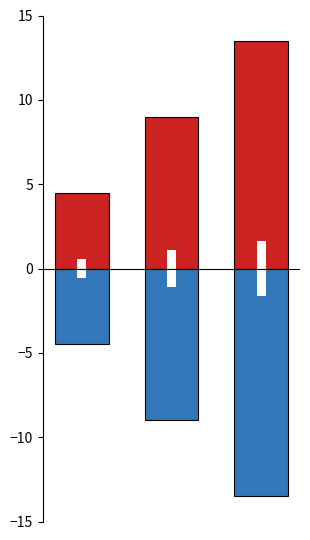

What is the value of the Суміщення bar at the 2nd from the left?

-9.0